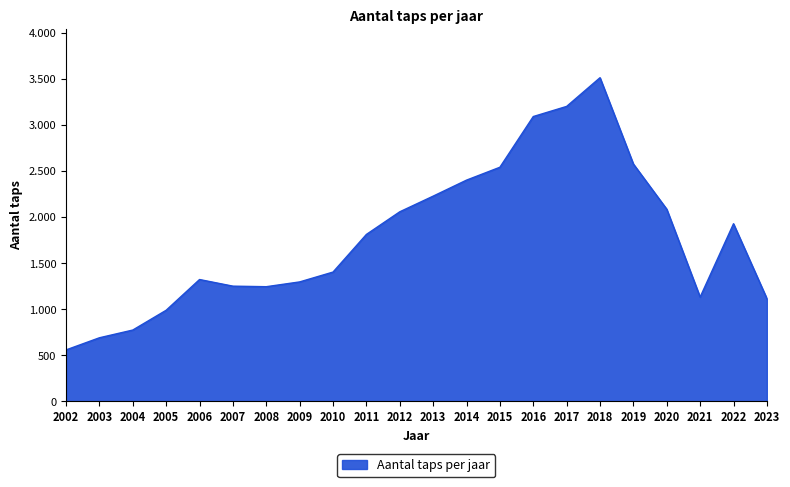

What is the sum of the values at 2012 and 2015?

4604